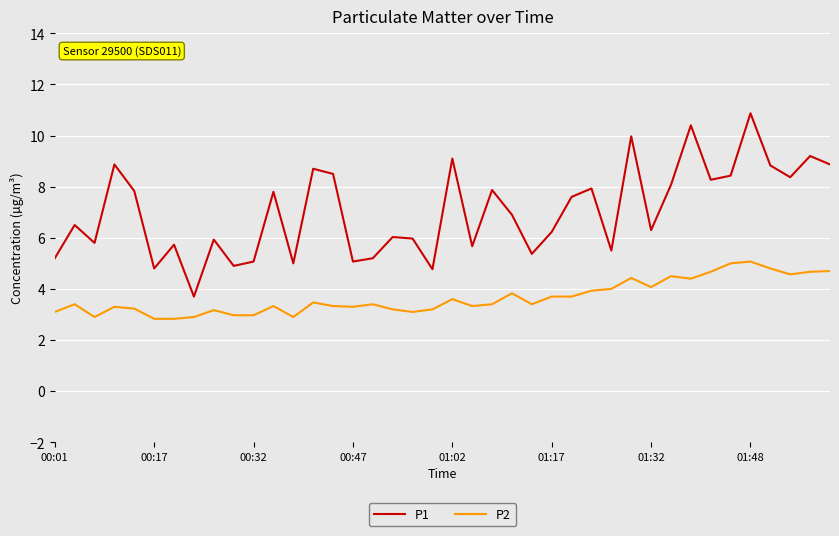

What is the maximum value shown in the chart?

10.9